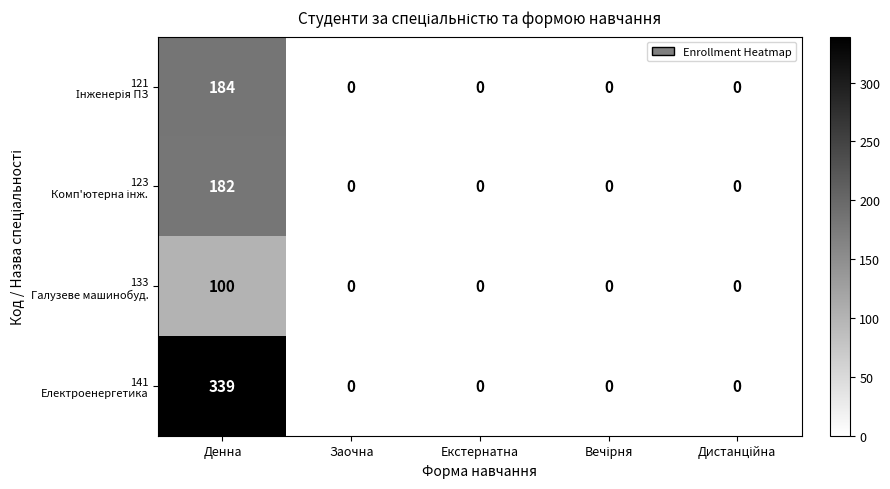

At which category is the sum across all series the highest?

Денна